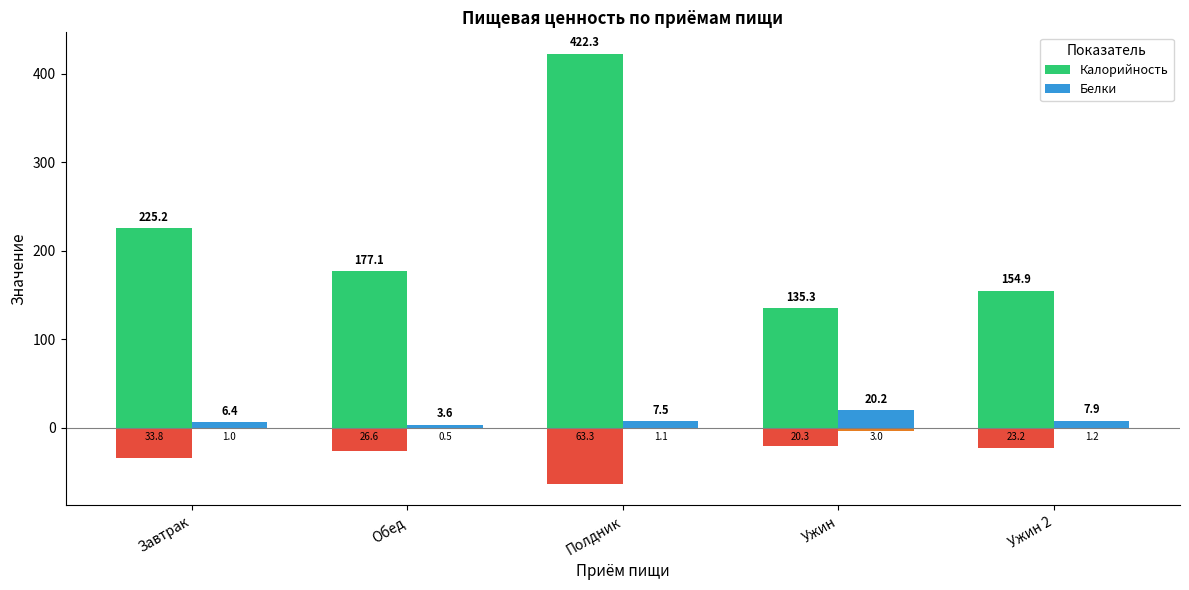

Does the chart contain stacked bars?

No